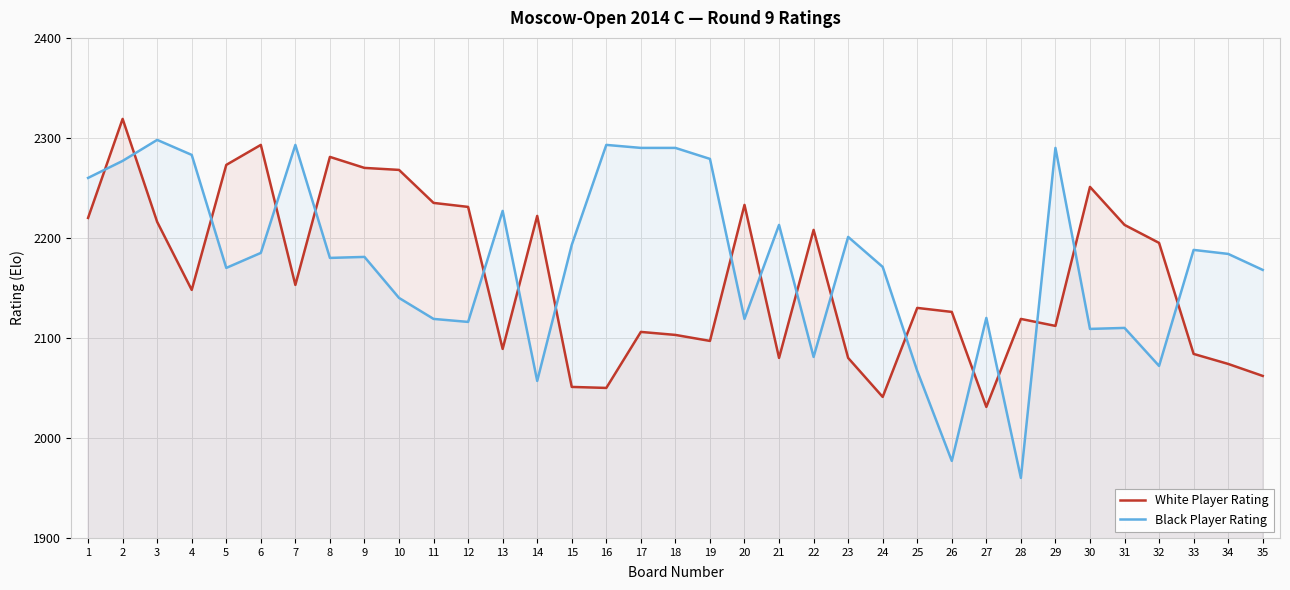

What are all the series names shown in the legend?

White Player Rating, Black Player Rating